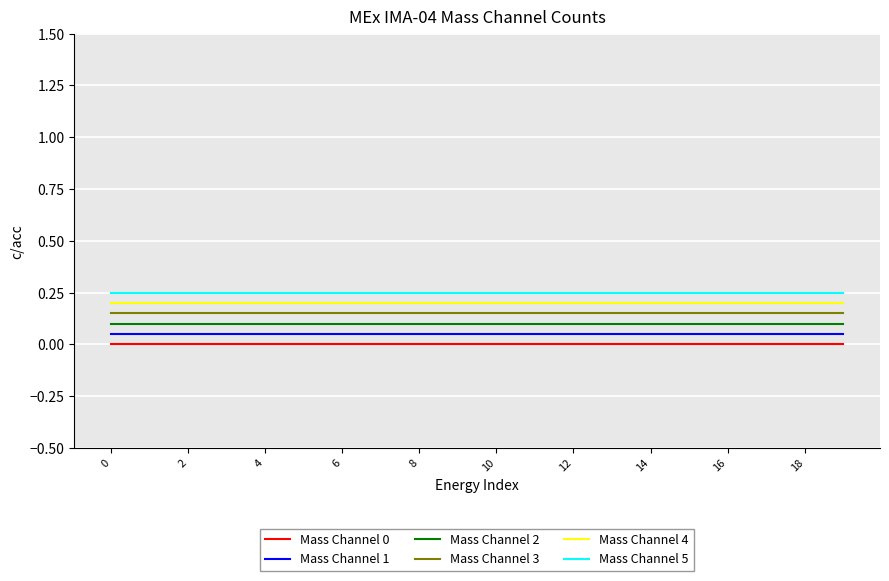

Rank the series by their average value, from highest to lowest.

Mass Channel 5, Mass Channel 4, Mass Channel 3, Mass Channel 2, Mass Channel 1, Mass Channel 0